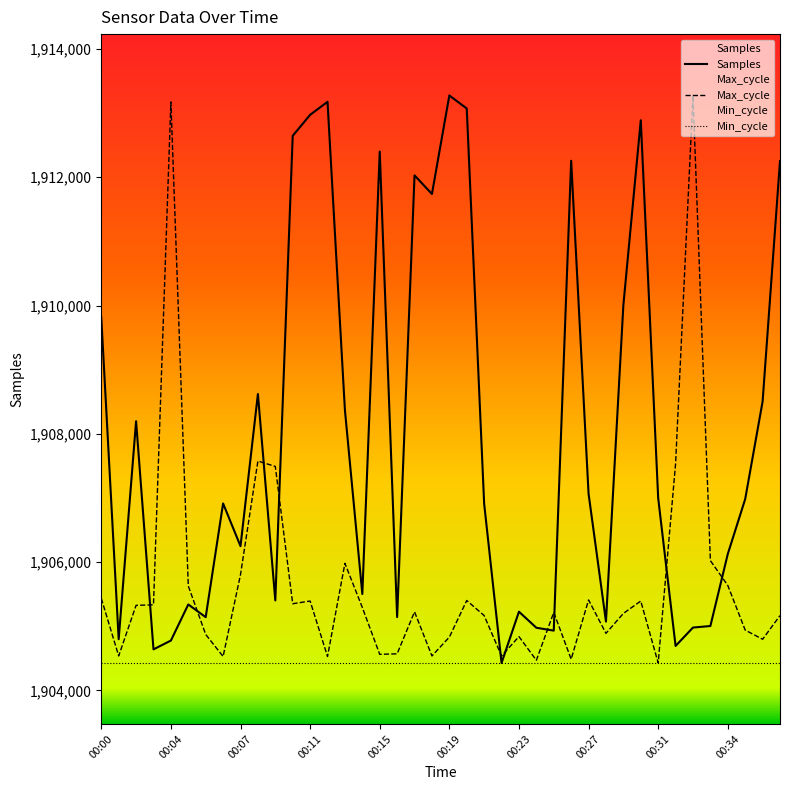

True or false: Max_cycle has a value of 1905392.4 at 31.

True